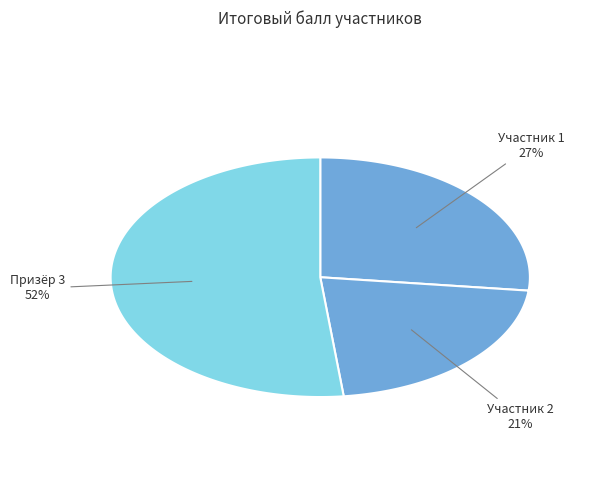

Is there any slice that represents more than half of the pie?

Yes